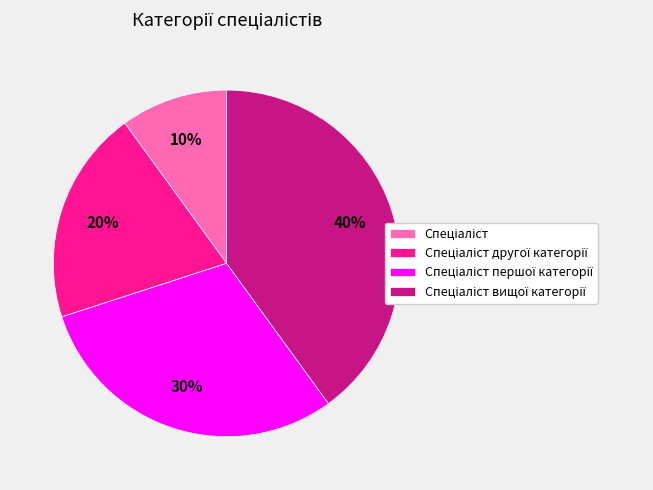

Is there any slice that represents more than half of the pie?

No